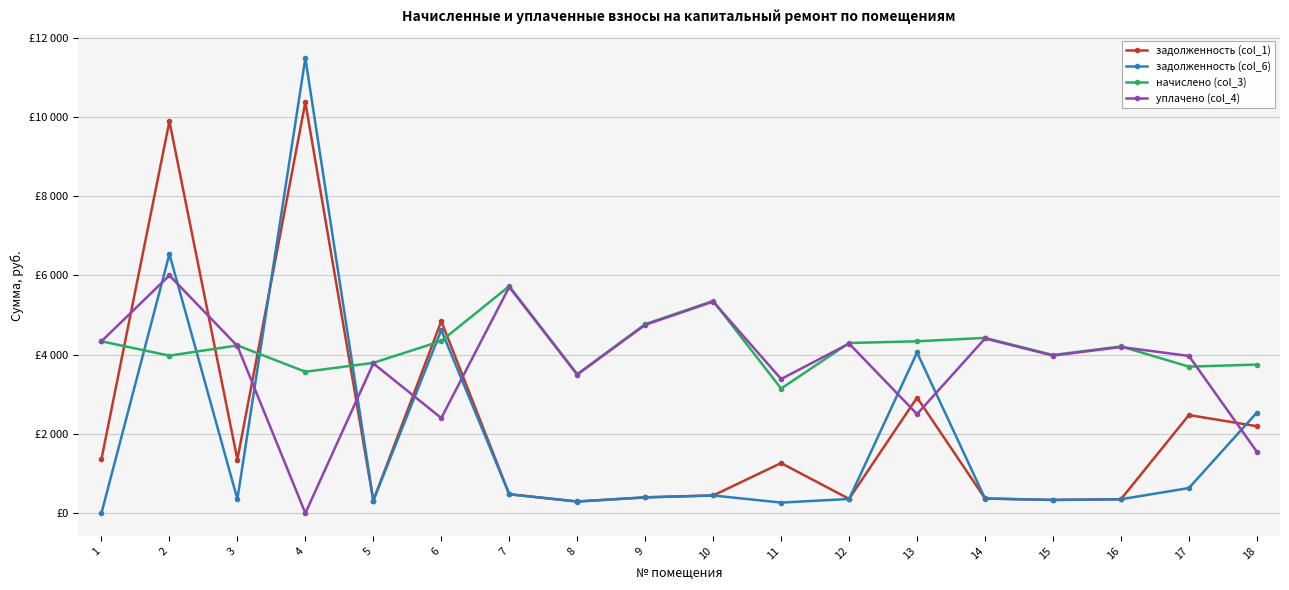

What is the difference between the second highest and second lowest values in the задолженность (col_1) series?

9574.7